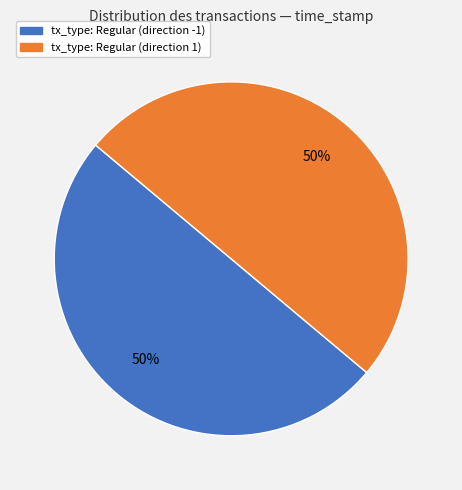

What is the ratio of the value at tx_type: Regular (direction 1) to the value at tx_type: Regular (direction -1)?

1.0